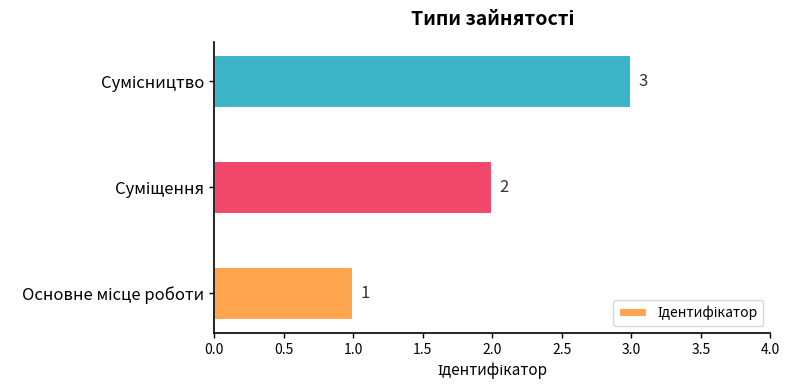

Count the values in the range 1 to 3.

3